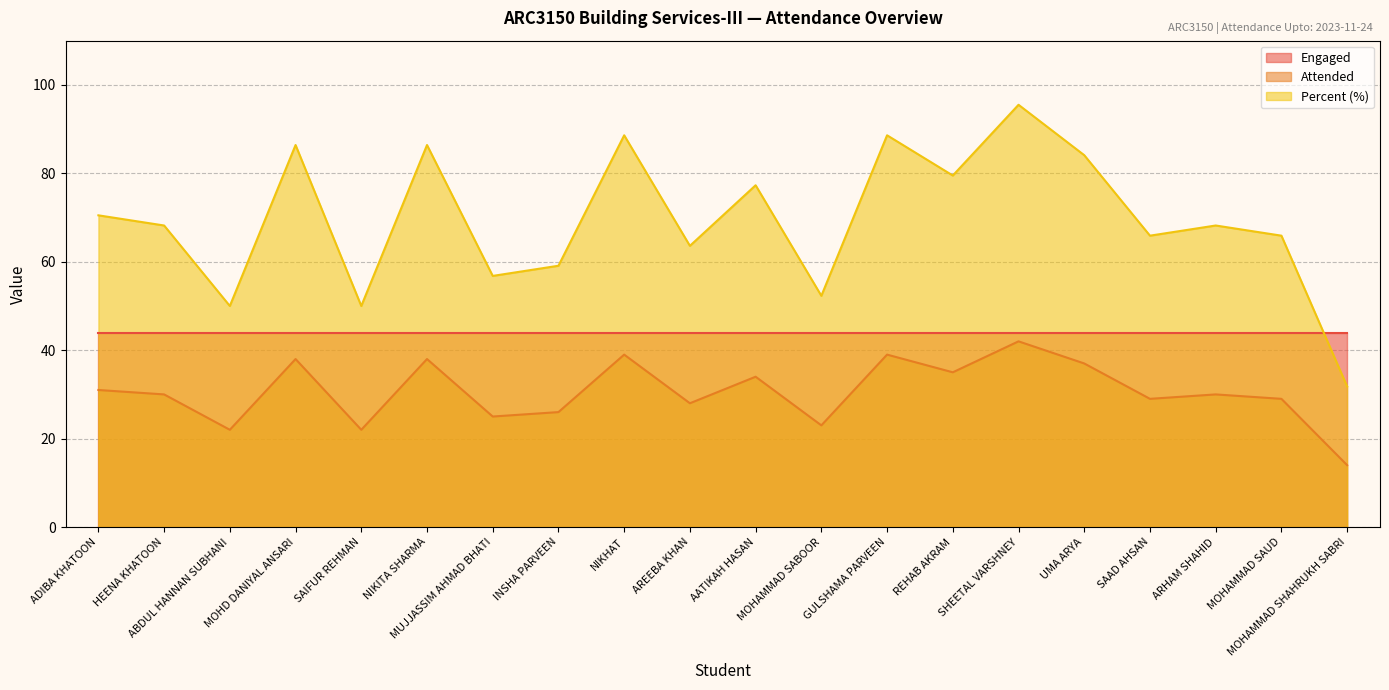

List the series in order of their overall mean, highest first.

Percent (%), Engaged, Attended